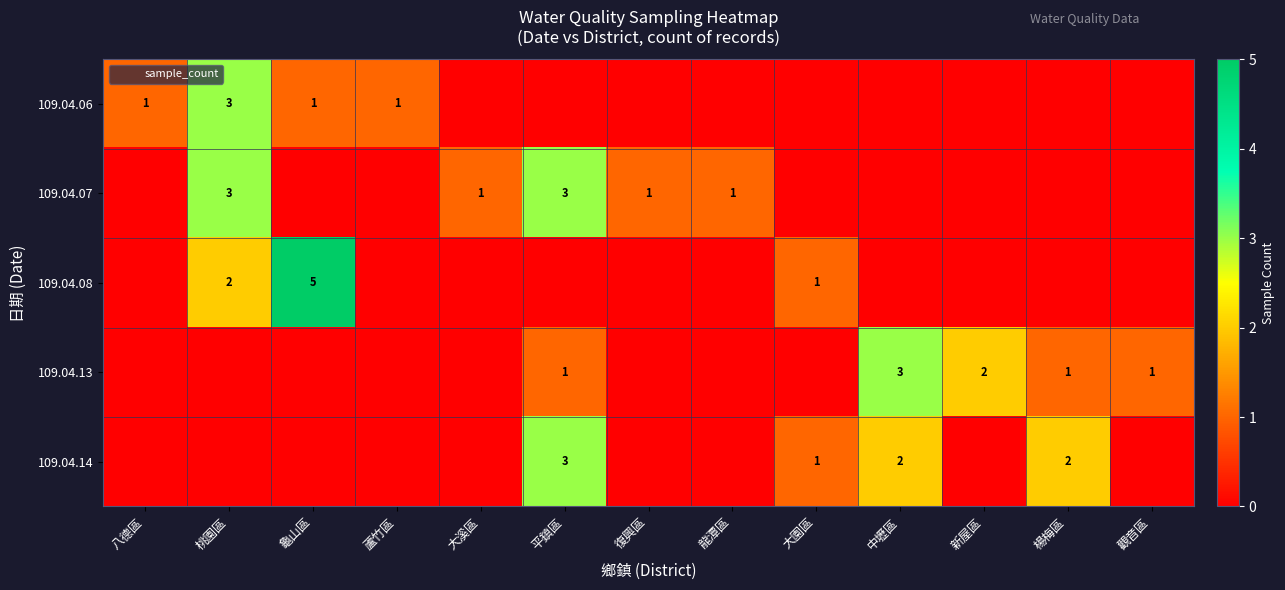

What is the highest value of the 109.04.06 series?

3